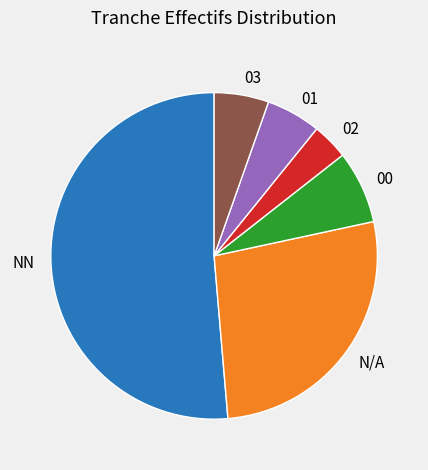

Does 01 account for over 50% of the chart?

No